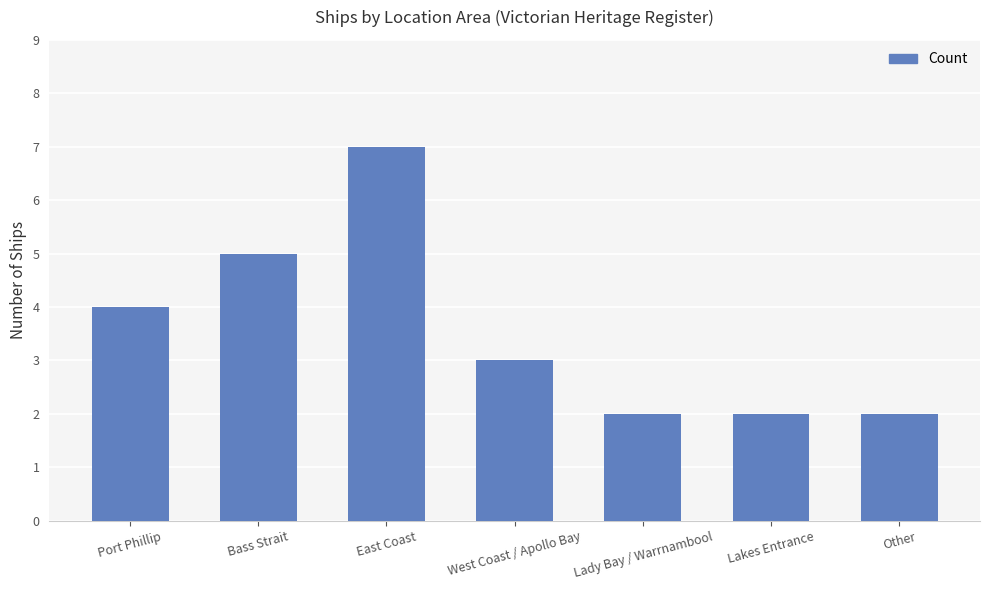

What is the average value?

4